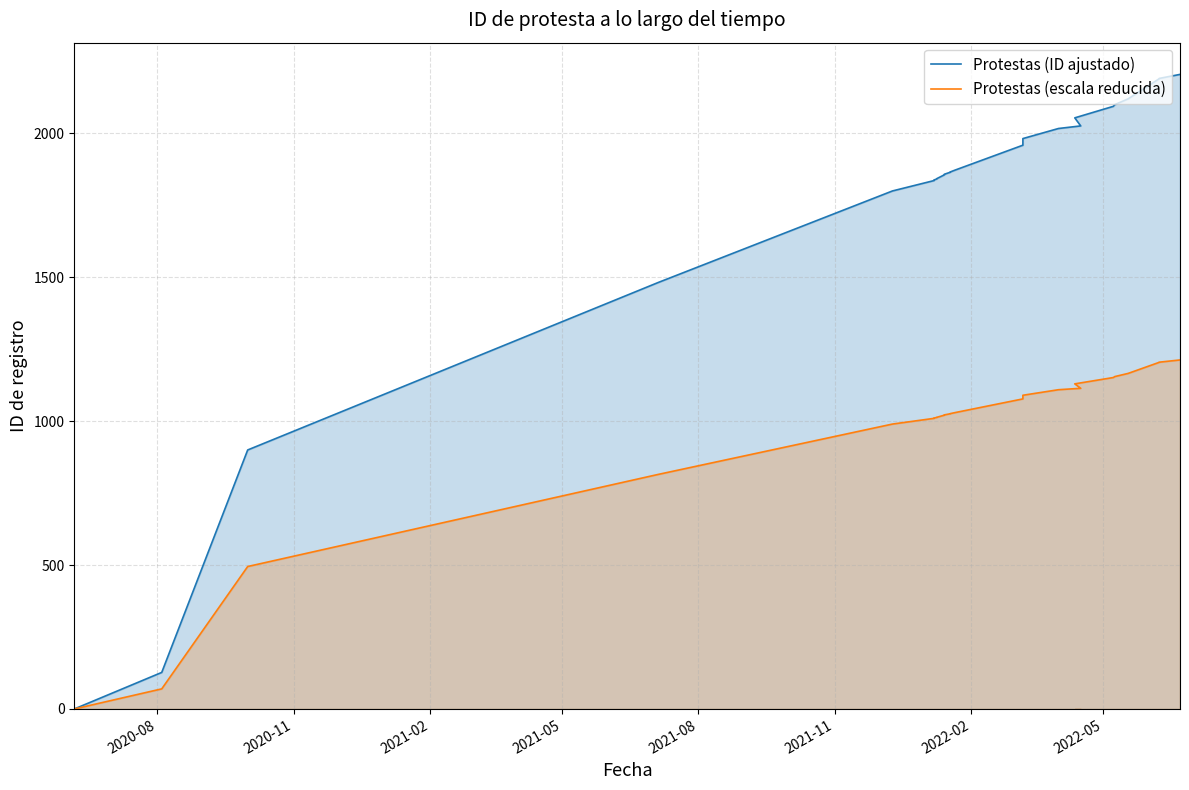

What is the maximum value for Protestas (escala reducida)?

1212.8